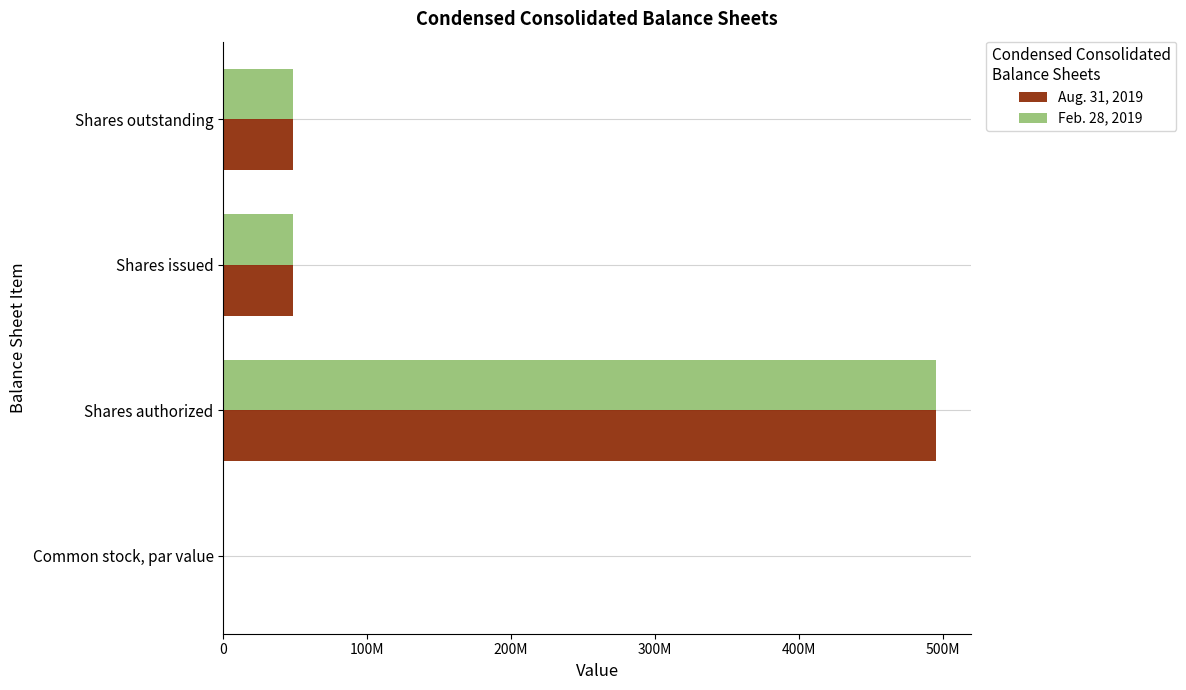

Which series has the largest total across all categories?

Aug. 31, 2019